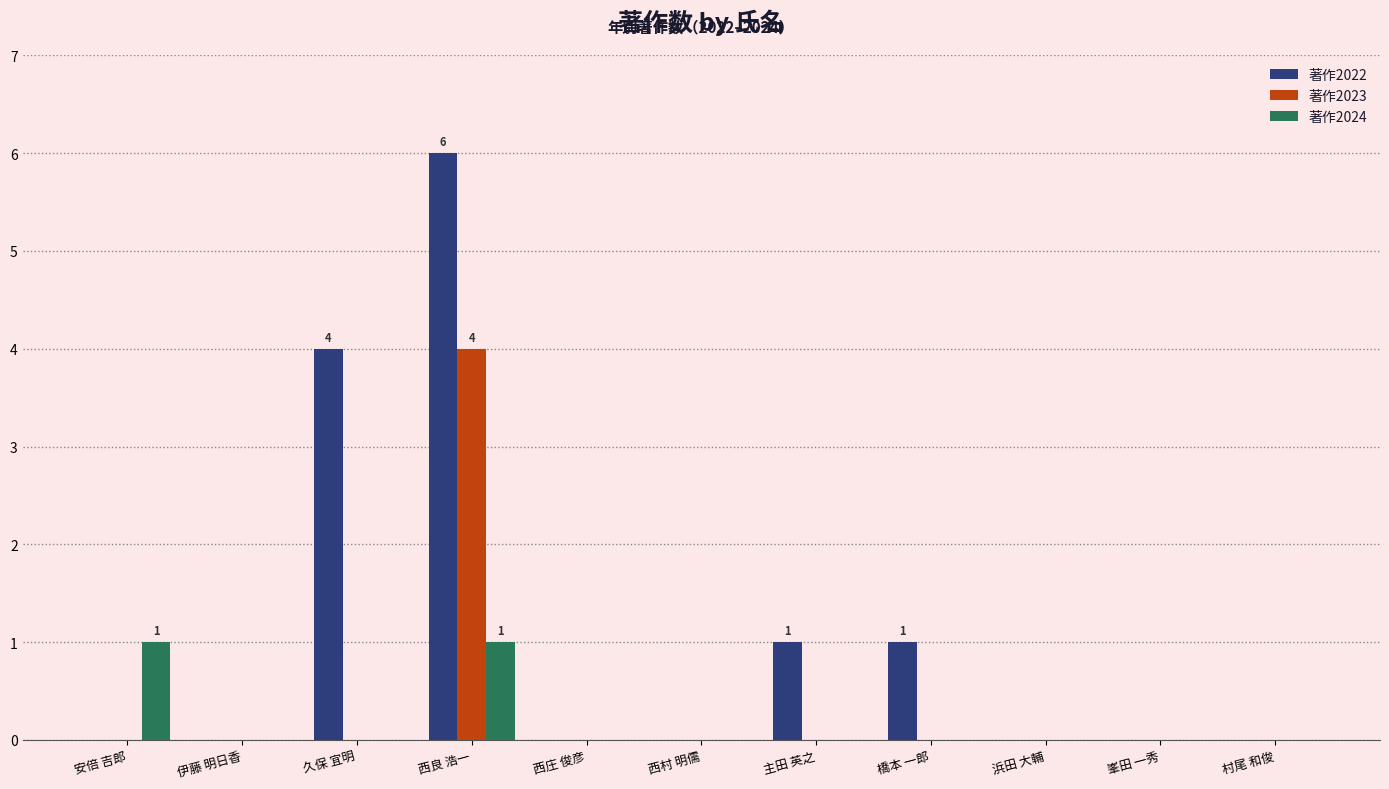

Reading right to left, list all the values displayed in this chart.

著作2022: 村尾 和俊=0	峯田 一秀=0	浜田 大輔=0	橋本 一郎=1	主田 英之=1	西村 明儒=0	西庄 俊彦=0	西良 浩一=6	久保 宜明=4	伊藤 明日香=0	安倍 吉郎=0
著作2023: 村尾 和俊=0	峯田 一秀=0	浜田 大輔=0	橋本 一郎=0	主田 英之=0	西村 明儒=0	西庄 俊彦=0	西良 浩一=4	久保 宜明=0	伊藤 明日香=0	安倍 吉郎=0
著作2024: 村尾 和俊=0	峯田 一秀=0	浜田 大輔=0	橋本 一郎=0	主田 英之=0	西村 明儒=0	西庄 俊彦=0	西良 浩一=1	久保 宜明=0	伊藤 明日香=0	安倍 吉郎=1